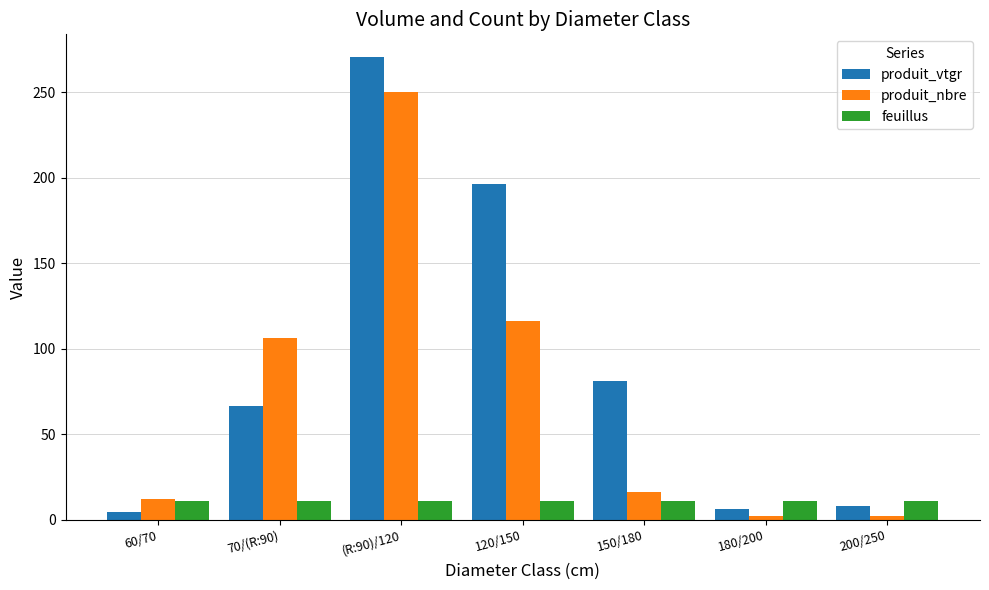

What are all the series names shown in the legend?

produit_vtgr, produit_nbre, feuillus